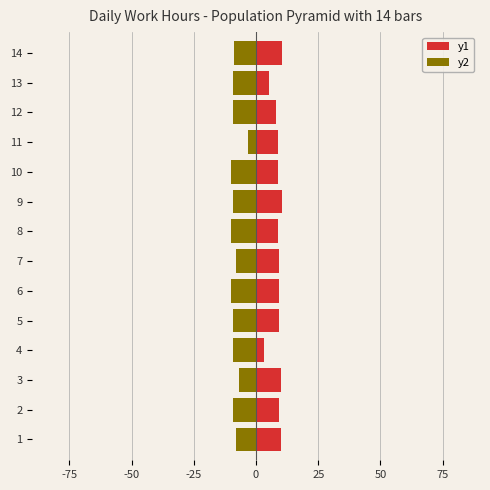

What is the difference between the second highest and minimum values in the y2 series?

3.2